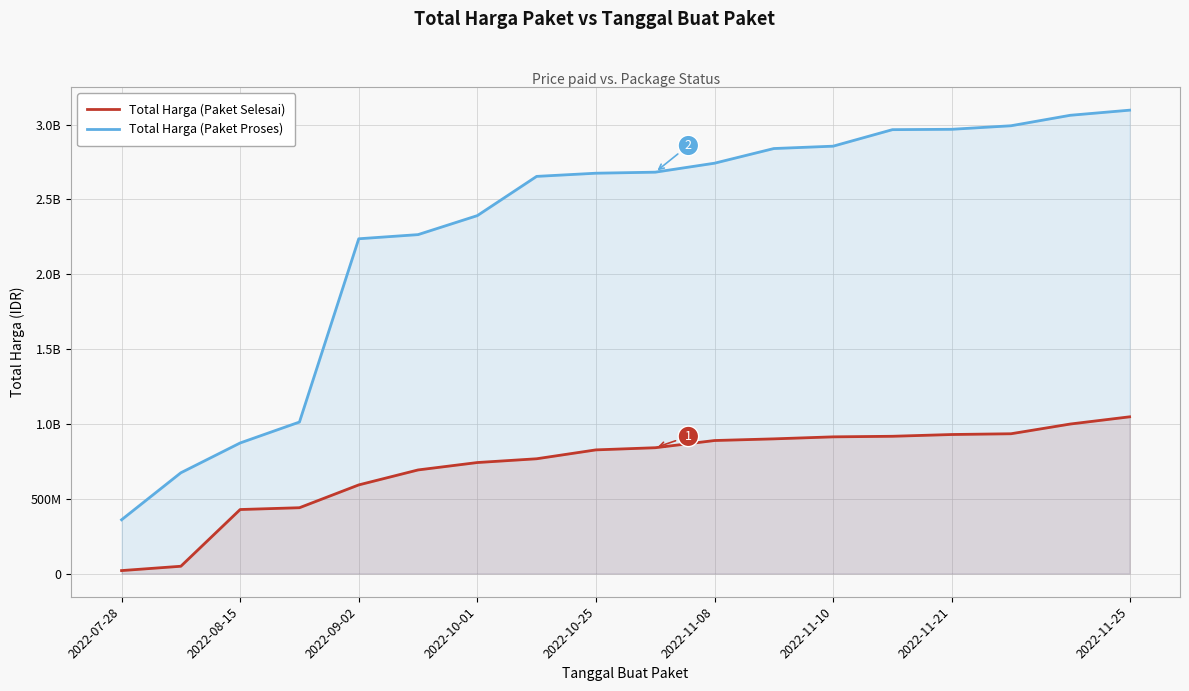

Reading left to right, extract all data points from this chart.

Total Harga (Paket Selesai): 19950000	48950000	428025000	440025000	592502000	692502000	741980000	767180000	826555000	840955000	889095000	900195000	913637000	917462000	929262000	934355000	999355000	1047495000
Total Harga (Paket Proses): 359500000	673621780	872821780	1012621780	2237303780	2265023780	2392023780	2654141930	2675372930	2682308930	2742243930	2840243930	2856031130	2966421120	2968816870	2992497670	3062497670	3096630175